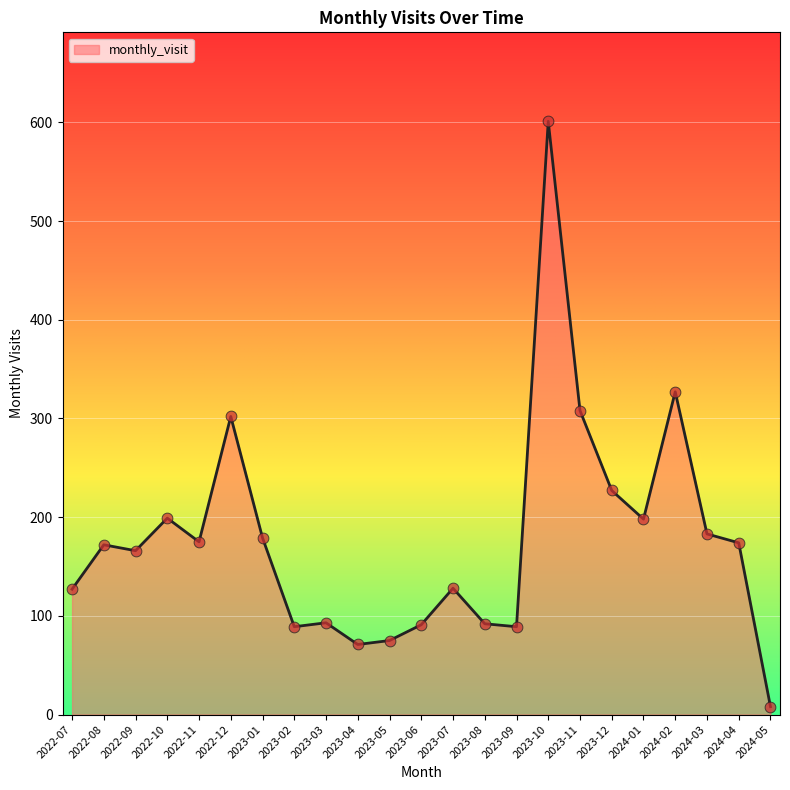

Between 2023-11 and 2023-10, which is larger?

2023-10